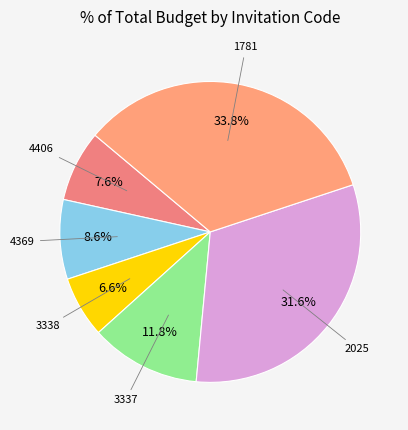

Which slice is the smallest?

3338